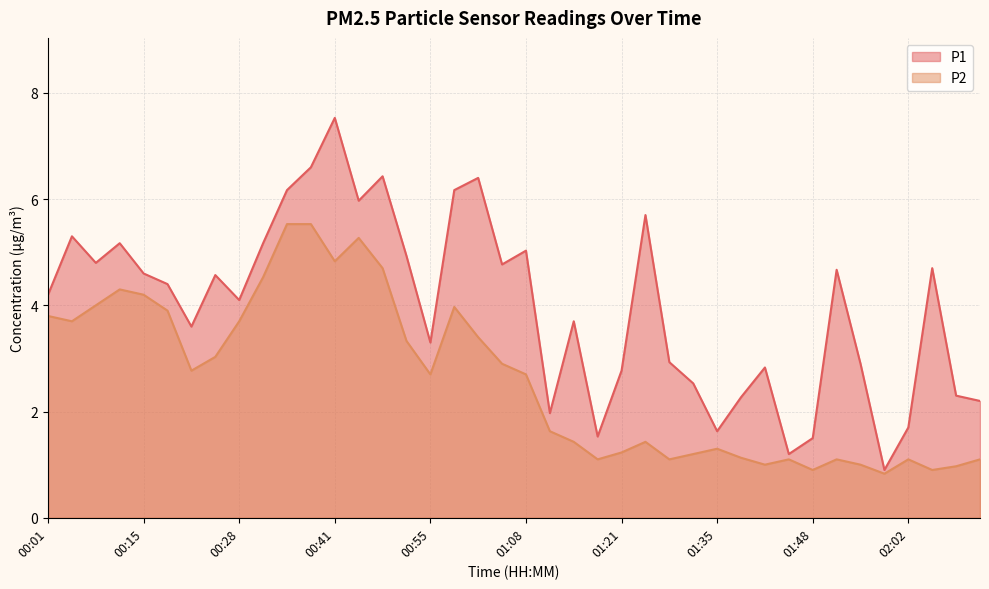

How many data points does each series have?

40